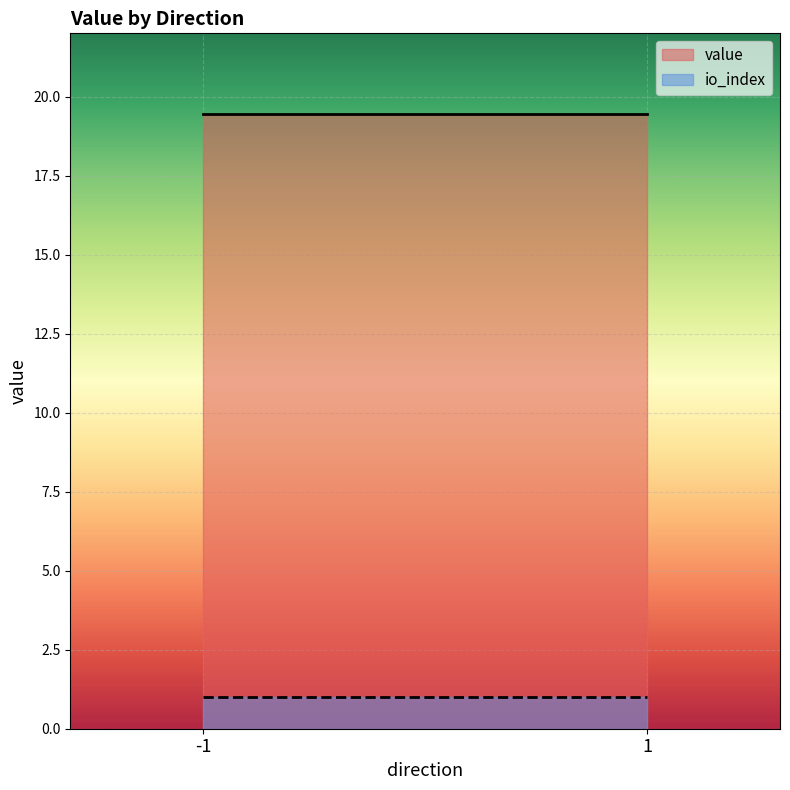

Reading left to right, list all the values displayed in this chart.

io_index: -1=1.0	1=1.0
value: -1=19.4	1=19.4